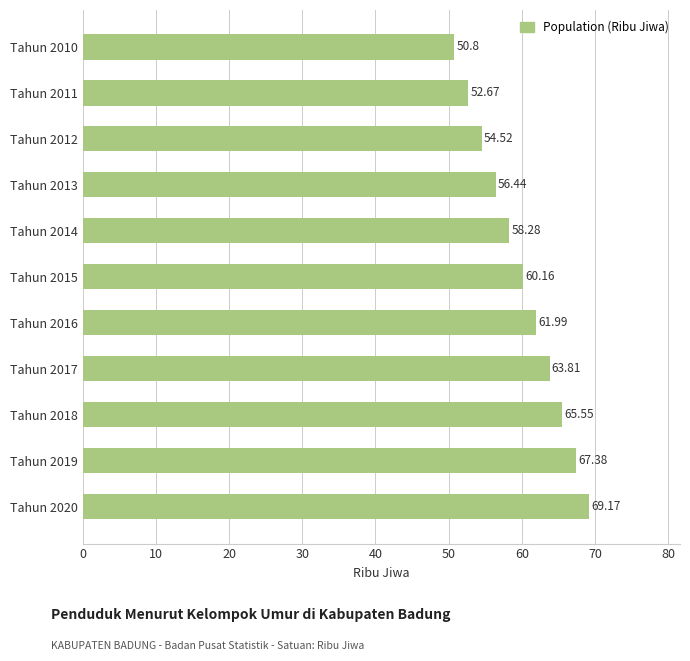

How many bars are there in total?

11